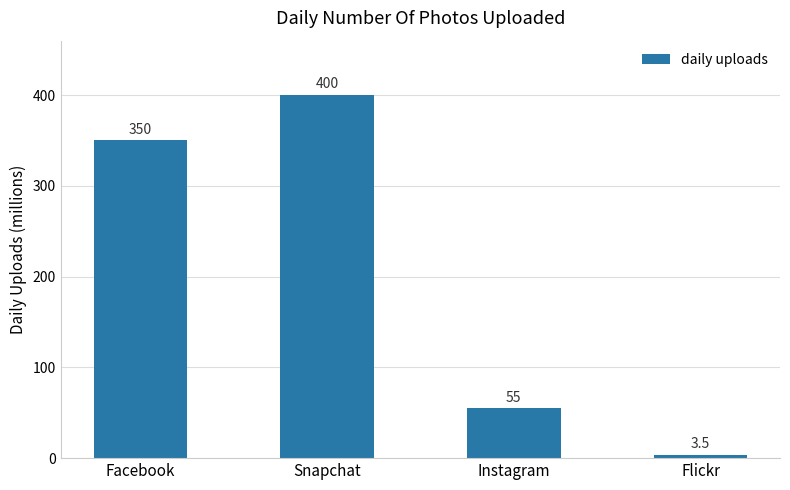

Which label corresponds to the largest value in the chart?

Snapchat